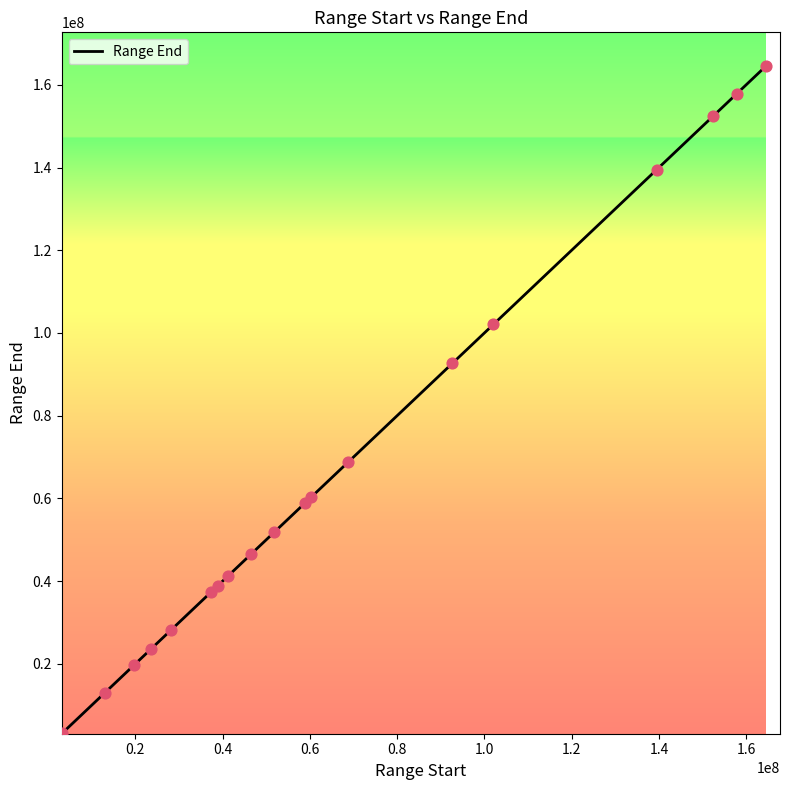

What is the maximum value shown in the chart?

164457463